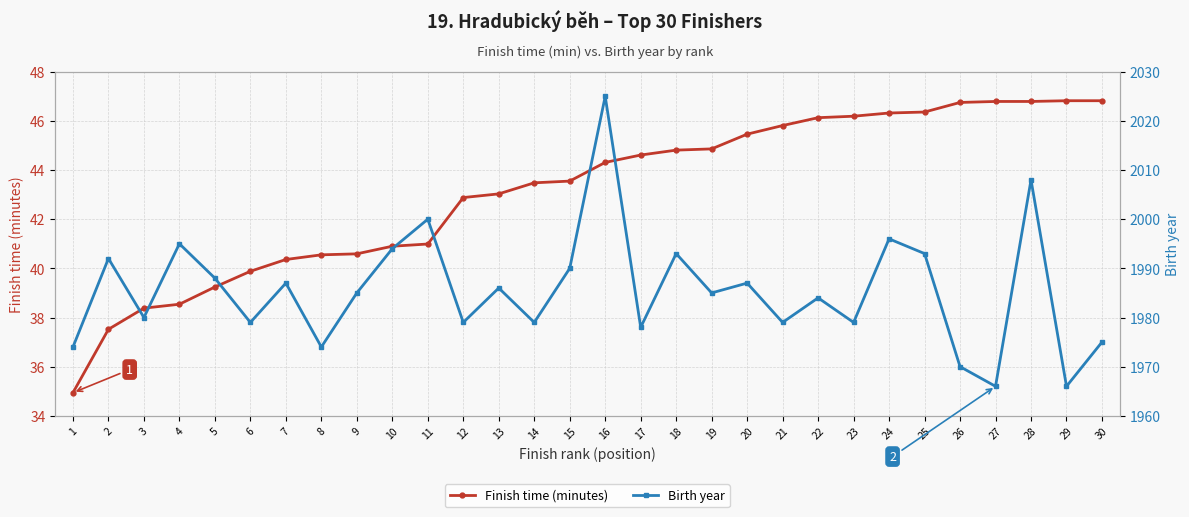

How many data points in Birth year are less than 1985?

14